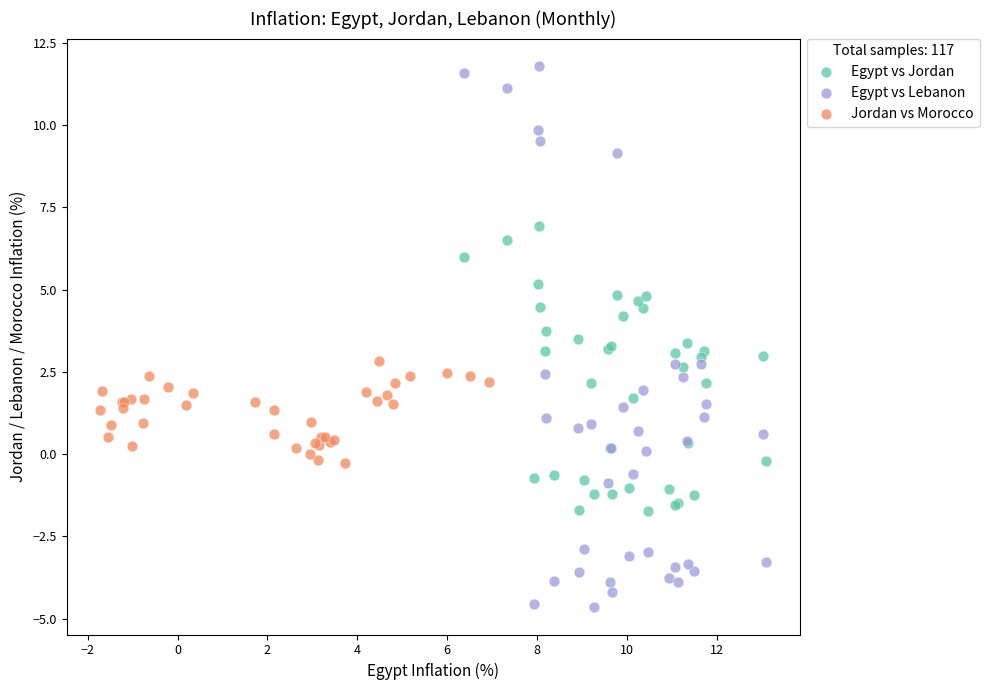

Which series has the widest spread of Y values?

Egypt vs Lebanon